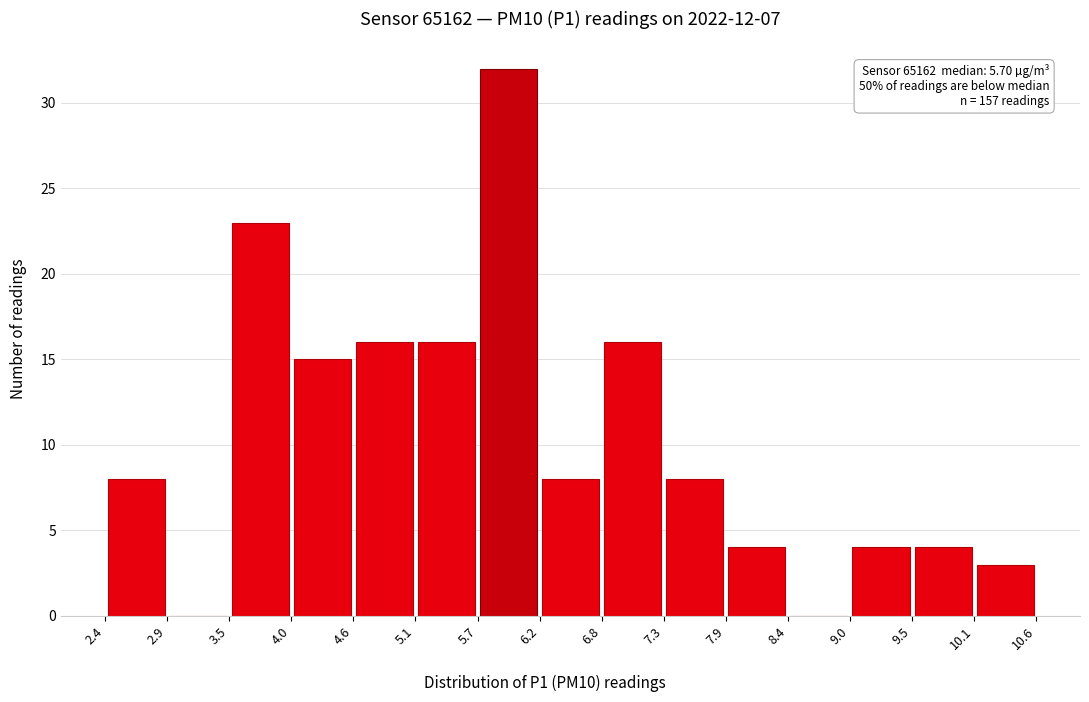

Which range on the x-axis has the tallest bar?

5.7 to 6.2